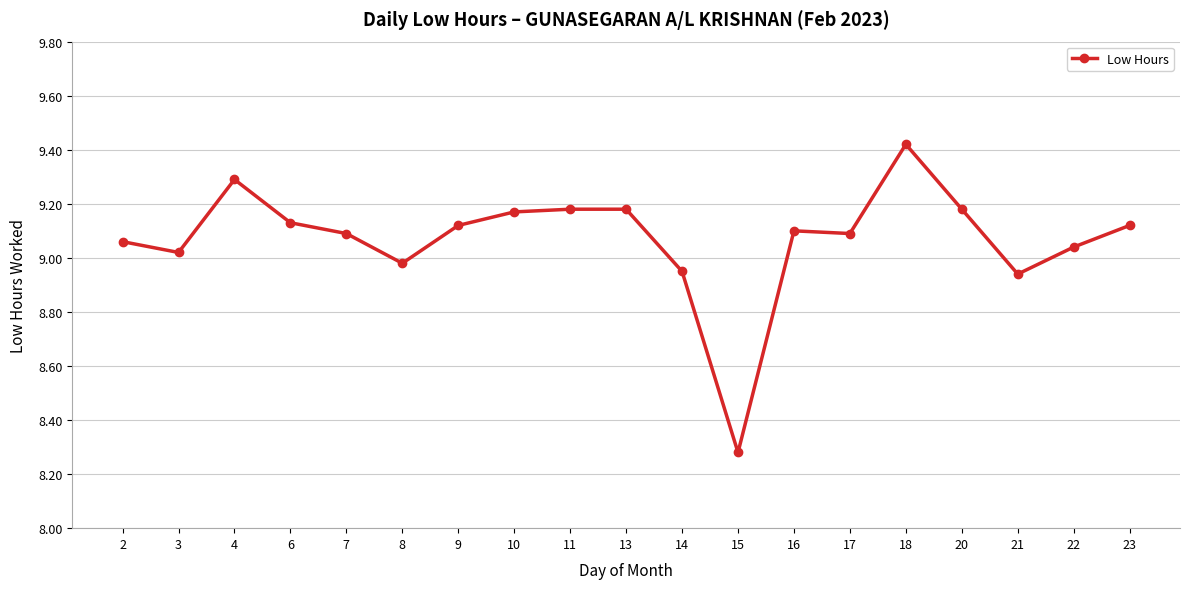

Is it true that the value at 10 is 6.1?

False